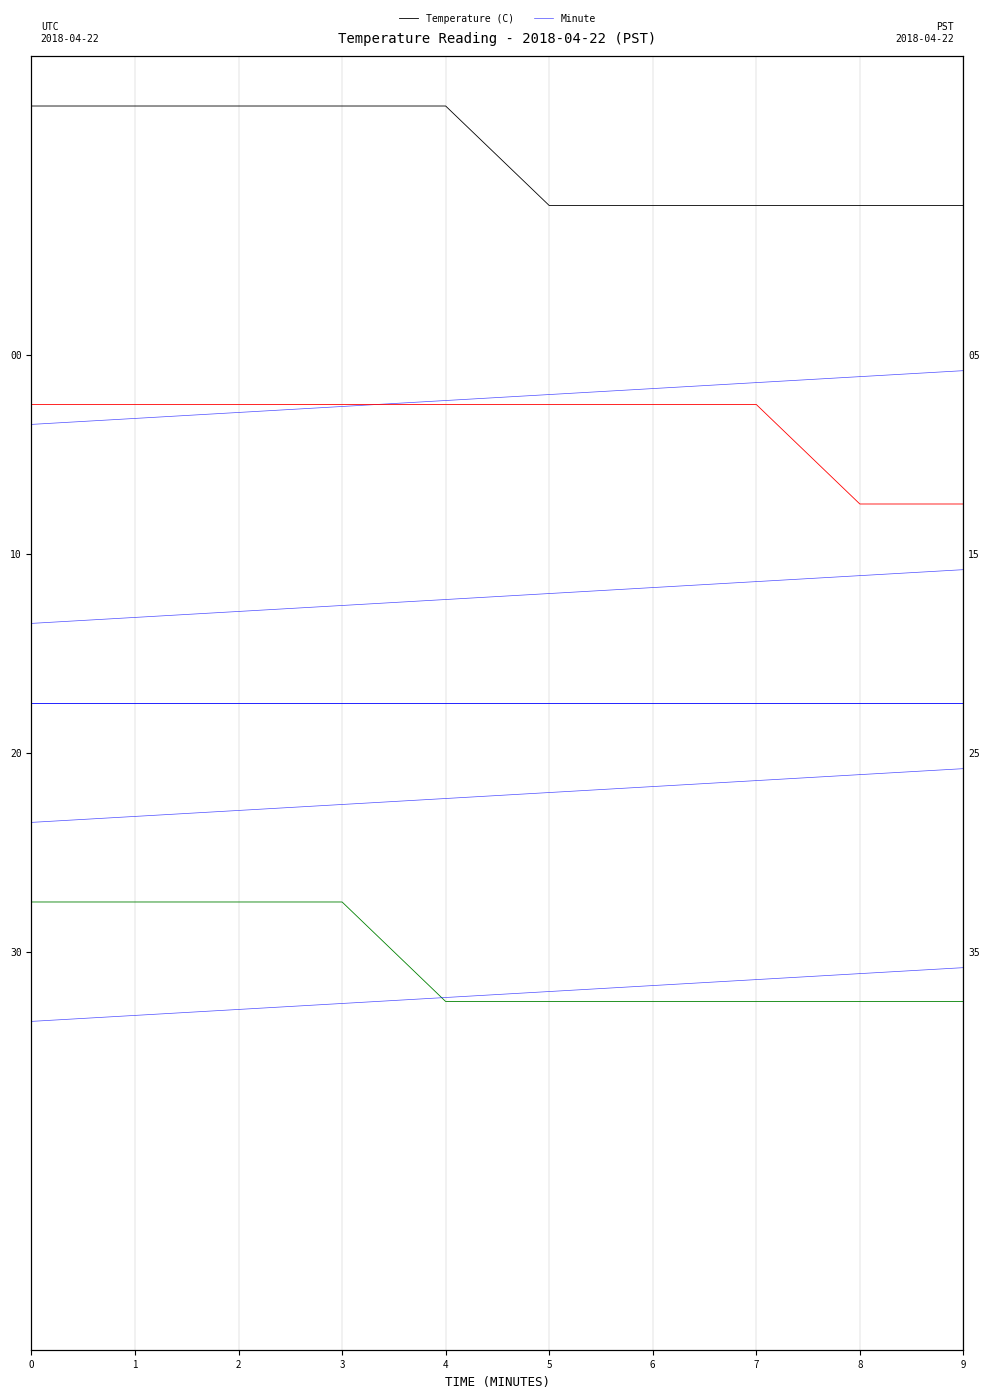

Which series has the largest range (max minus min)?

Temperature (C)